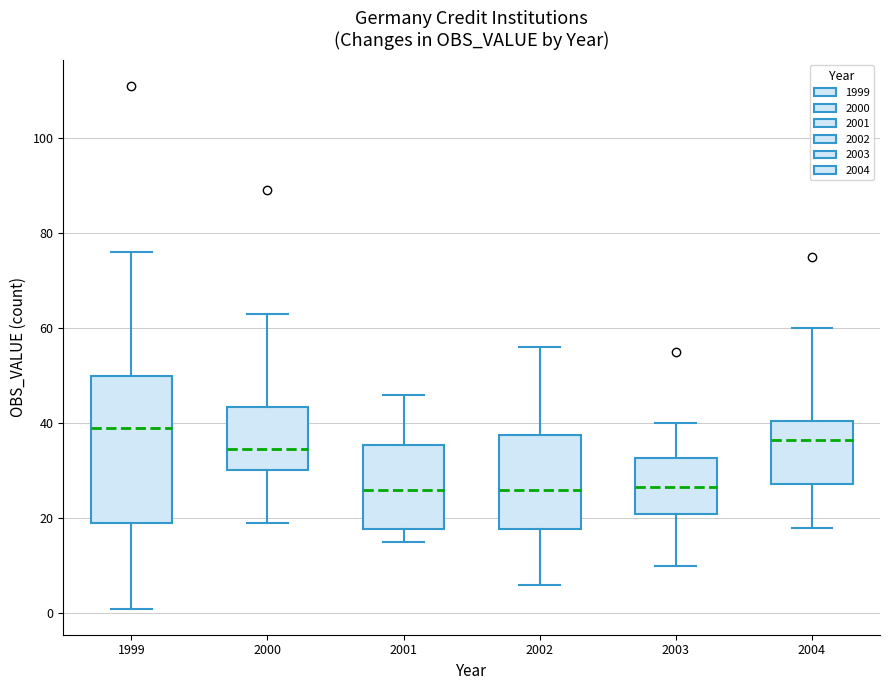

Which box's median line is the highest?

1999